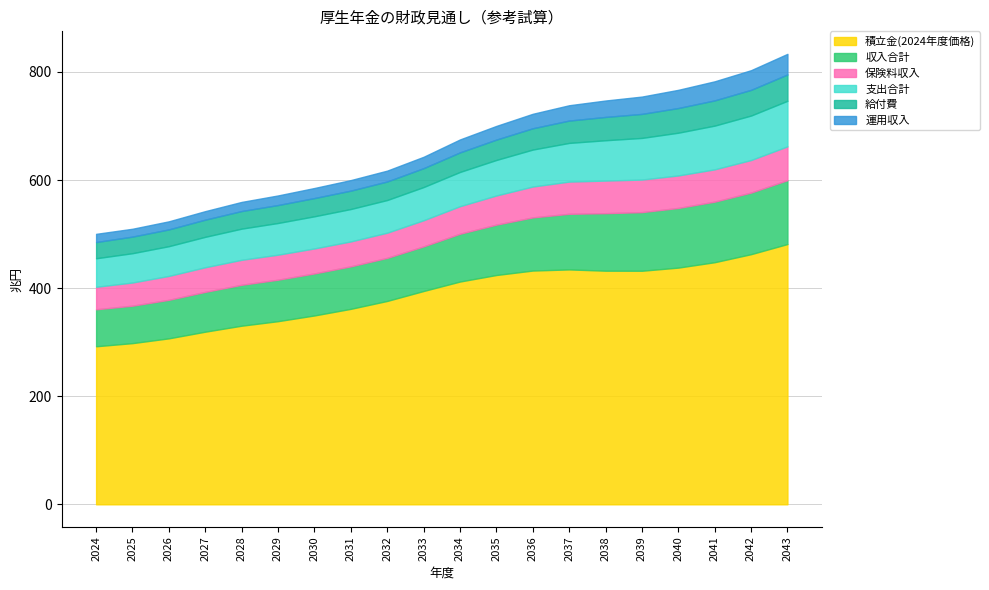

What is the value of the 保険料収入 point at the 6th from the left?

46.3